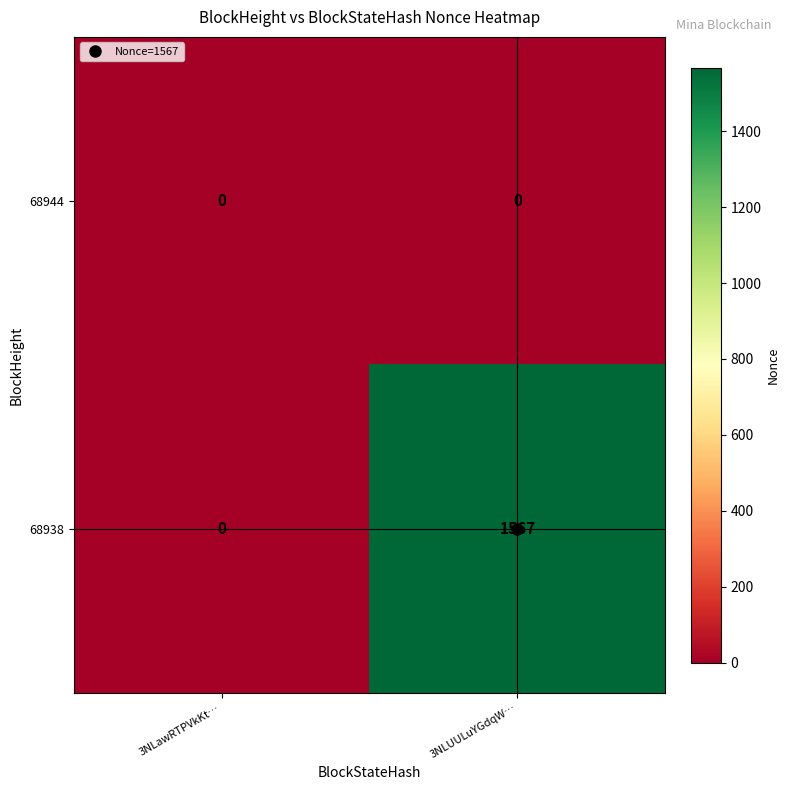

Between 3NLawRTPVkKt… and 3NLUULuYGdqW…, which series saw the biggest shift?

68938